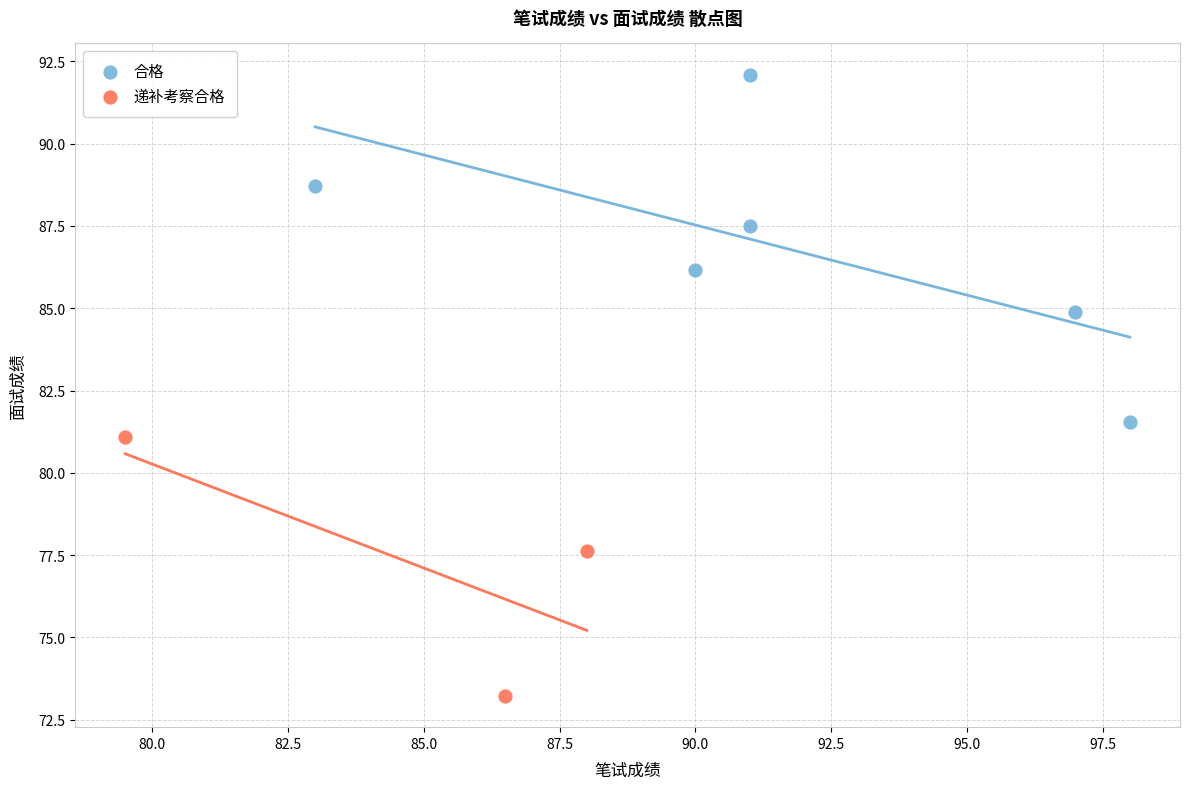

Which series has the largest Y range (max minus min)?

合格